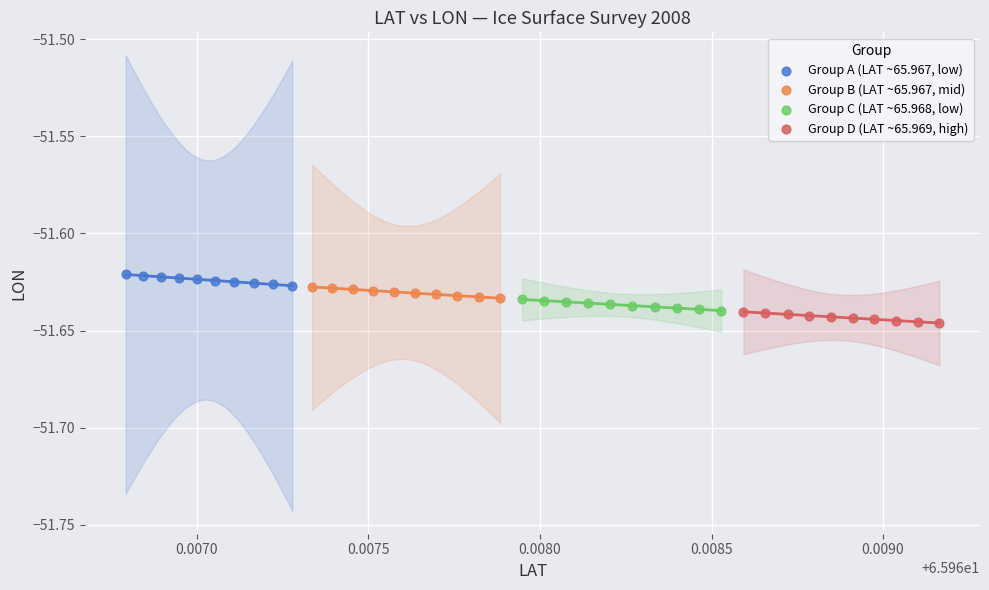

Which series has the widest spread of Y values?

Group A (LAT ~65.967, low)